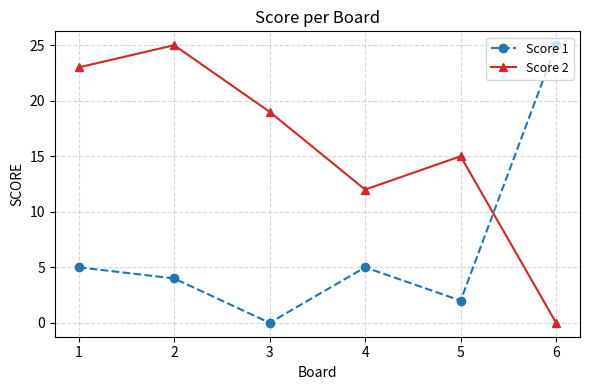

How many lines are shown in the chart?

2